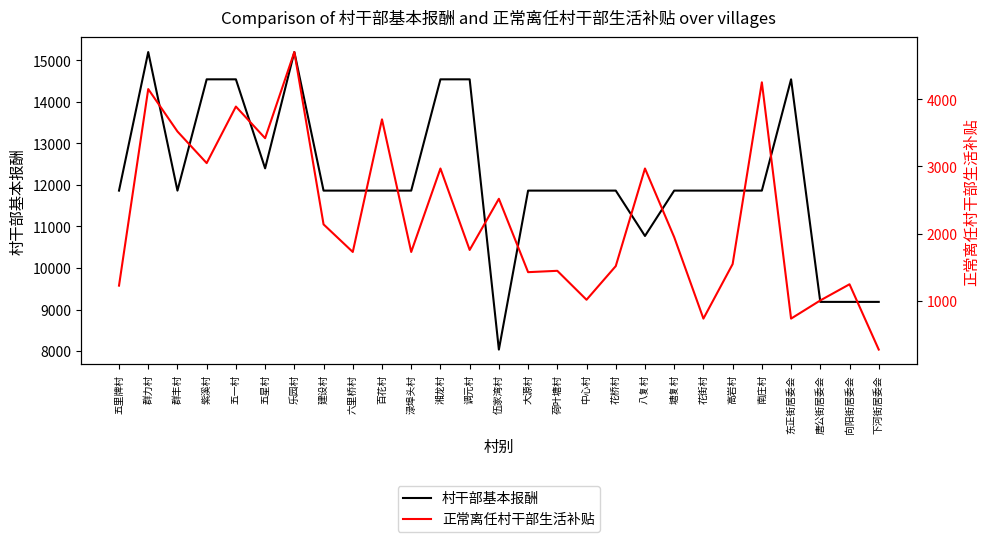

True or false: 正常离任村干部生活补贴 and 村干部基本报酬 cross at least once.

False